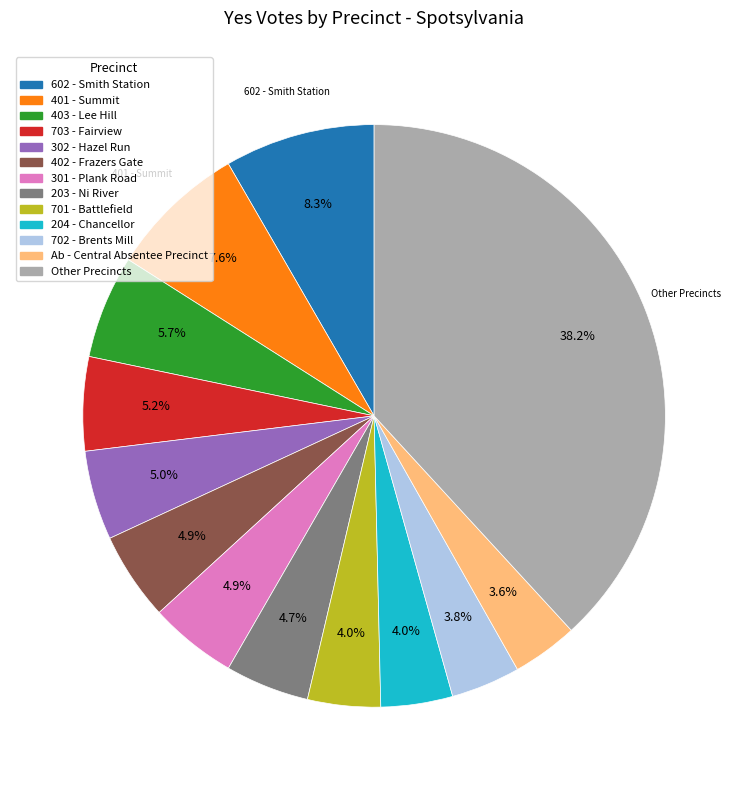

Is there a majority slice in this chart?

No